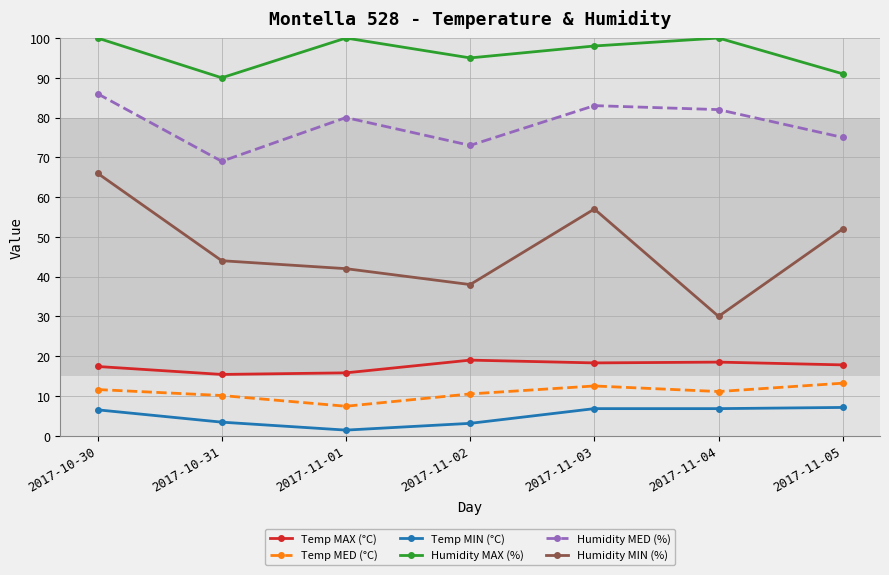

True or false: Humidity MED (%) and Humidity MIN (%) intersect in this chart.

False